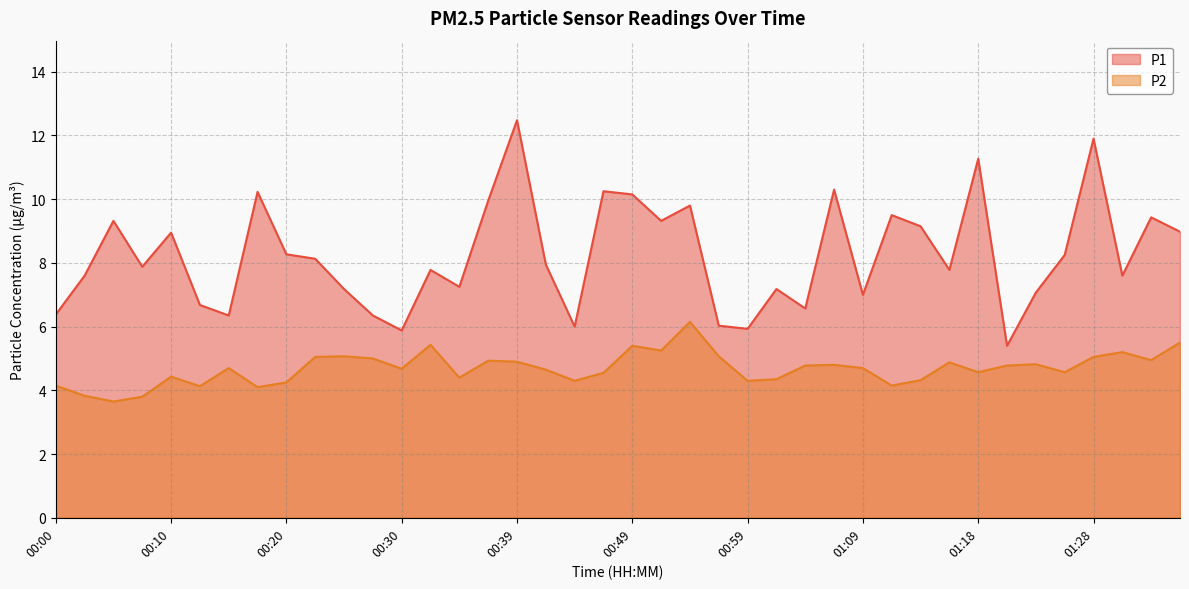

Count the number of data series in this chart.

2